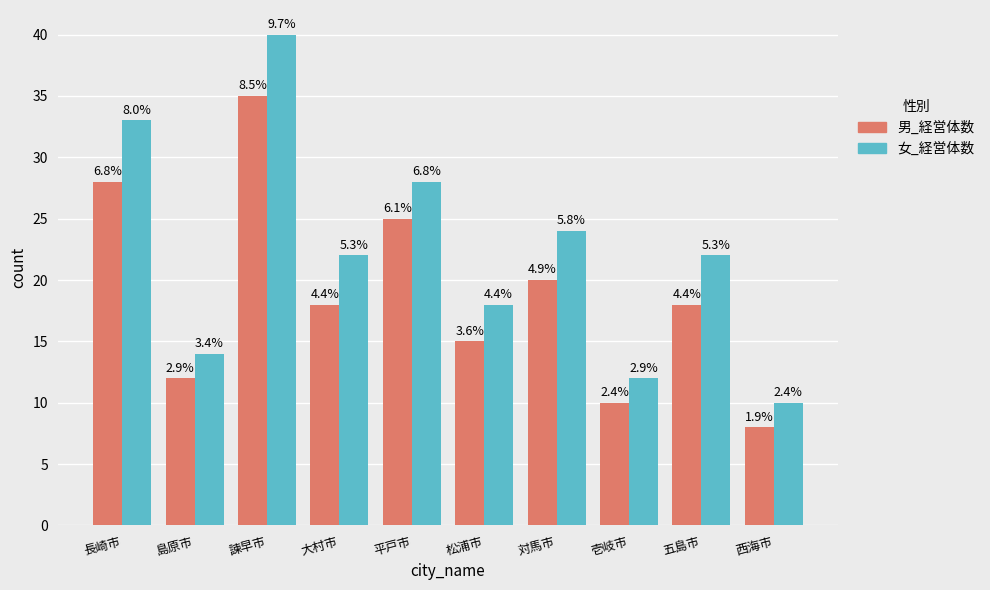

What are all the series names shown in the legend?

男_経営体数, 女_経営体数